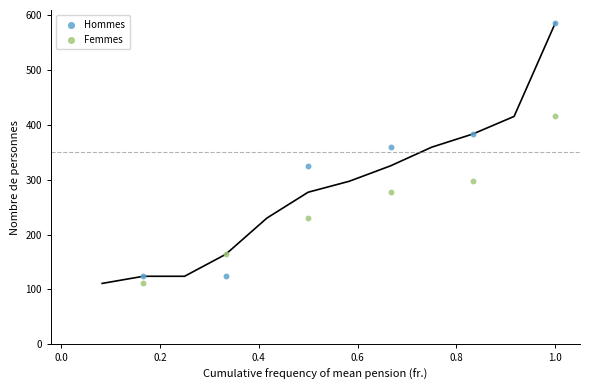

Across all data points, what is the range of Y values (max minus min)?

474